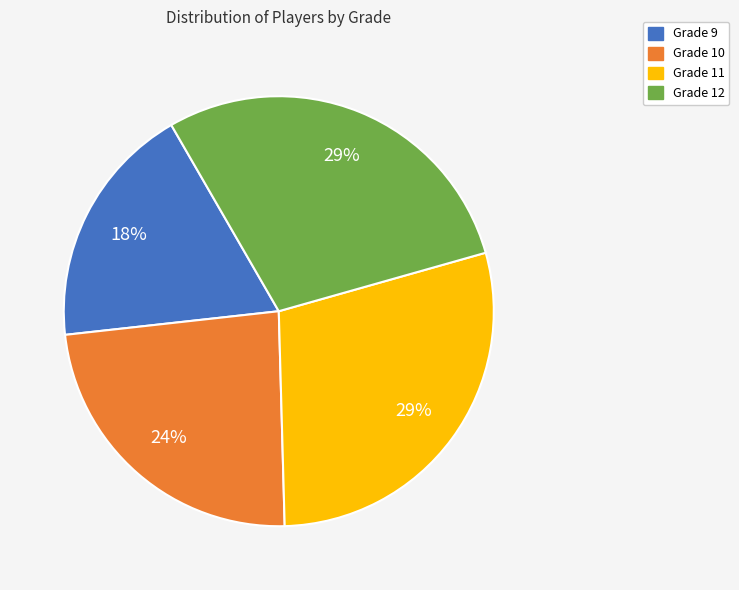

Is there any slice that represents more than half of the pie?

No